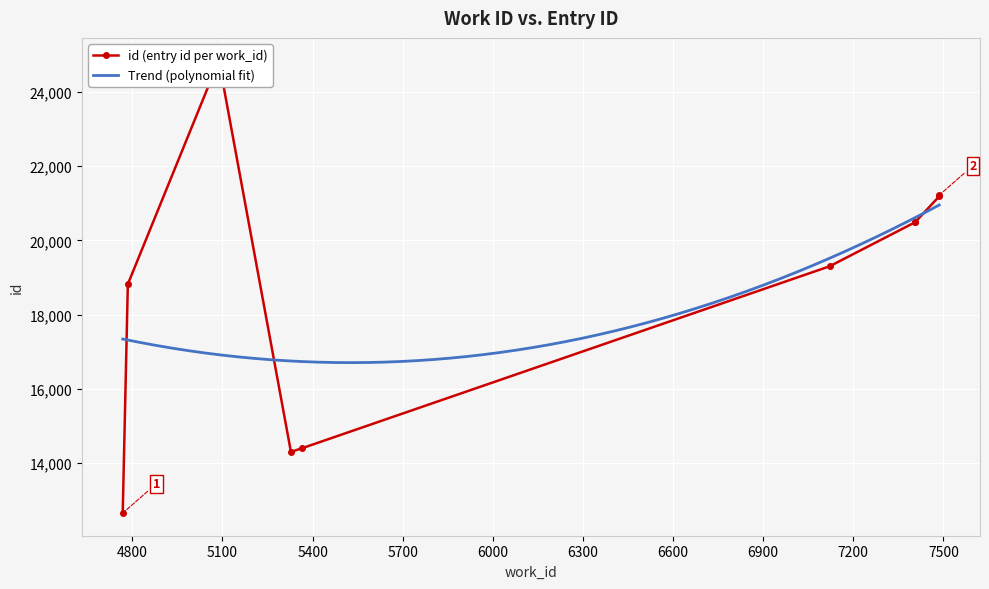

What is the difference between the maximum and minimum values in the id series?

12189